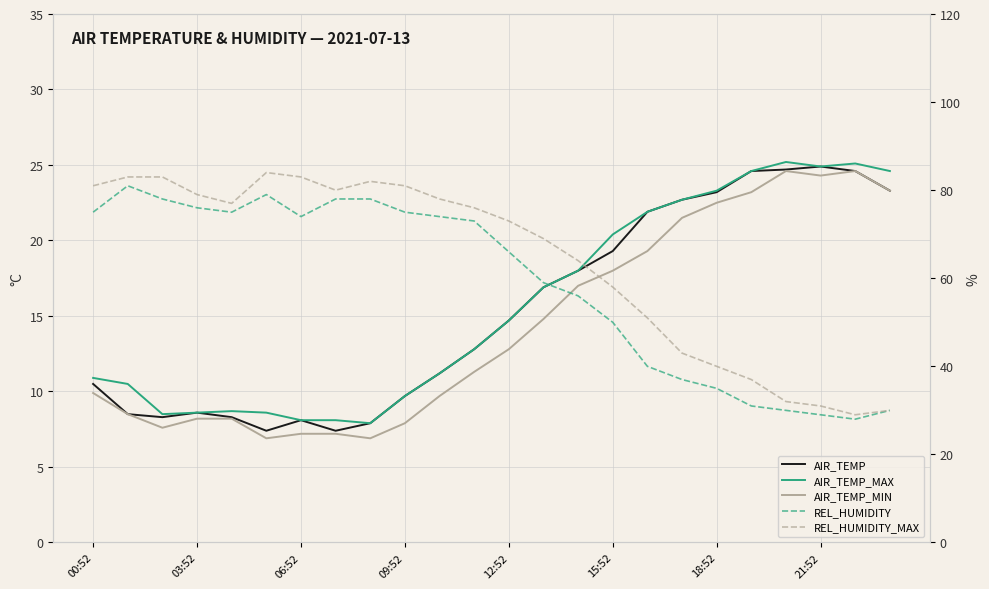

Reading right to left, what are all the values shown in this chart?

AIR_TEMP: 23.3	24.6	24.9	24.7	24.6	23.2	22.7	21.9	19.3	18.0	16.9	14.7	12.8	11.2	9.7	7.9	7.4	8.1	7.4	8.3	8.6	8.3	8.5	10.5
AIR_TEMP_MAX: 24.6	25.1	24.9	25.2	24.6	23.3	22.7	21.9	20.4	18.0	16.9	14.7	12.8	11.2	9.7	7.9	8.1	8.1	8.6	8.7	8.6	8.5	10.5	10.9
AIR_TEMP_MIN: 23.3	24.6	24.3	24.6	23.2	22.5	21.5	19.3	18.0	17.0	14.8	12.8	11.3	9.7	7.9	6.9	7.2	7.2	6.9	8.2	8.2	7.6	8.5	9.9
REL_HUMIDITY: 30.0	28.0	29.0	30.0	31.0	35.0	37.0	40.0	50.0	56.0	59.0	66.0	73.0	74.0	75.0	78.0	78.0	74.0	79.0	75.0	76.0	78.0	81.0	75.0
REL_HUMIDITY_MAX: 30.0	29.0	31.0	32.0	37.0	40.0	43.0	51.0	58.0	64.0	69.0	73.0	76.0	78.0	81.0	82.0	80.0	83.0	84.0	77.0	79.0	83.0	83.0	81.0